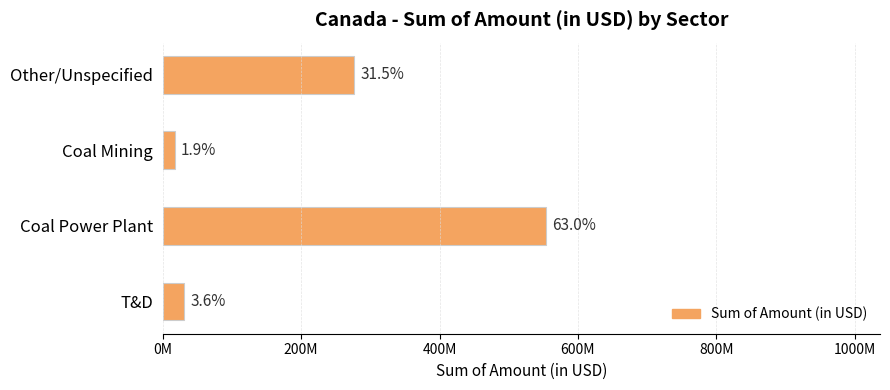

Does the chart contain any negative values?

No